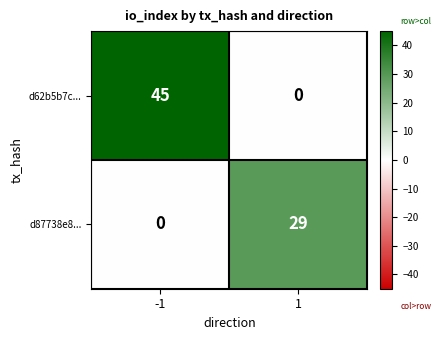

Reading right to left, list all the values displayed in this chart.

d62b5b7c...: 1=0	-1=45
d87738e8...: 1=29	-1=0